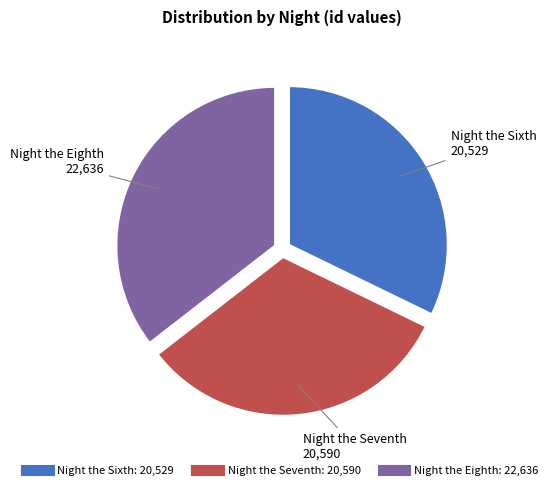

Is Night the Seventh the majority of the pie?

No